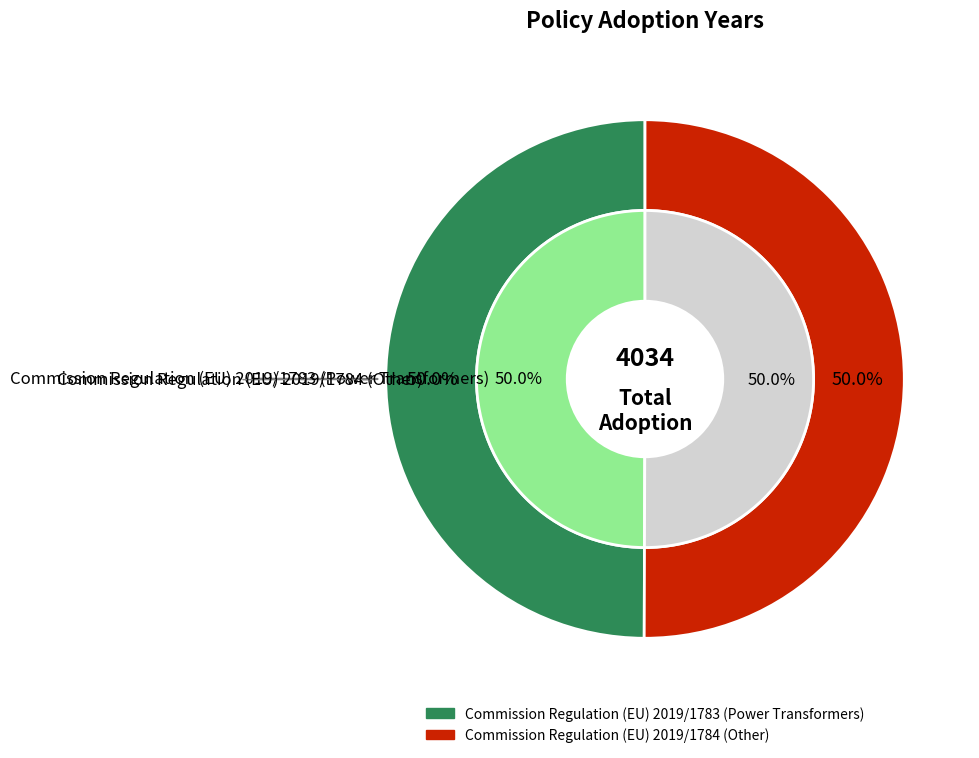

What is the change in value from Commission Regulation (EU) 2019/1783 (Power Transformers) to Commission Regulation (EU) 2019/1784 (Other)?

+4